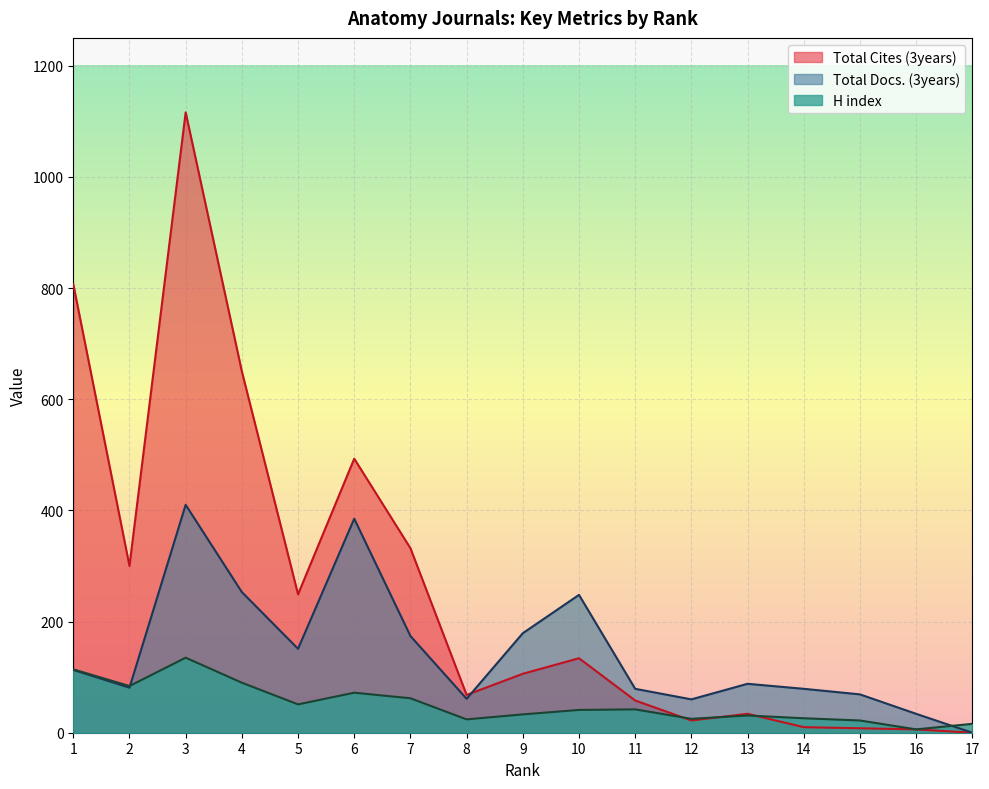

How many series are shown in this chart?

3